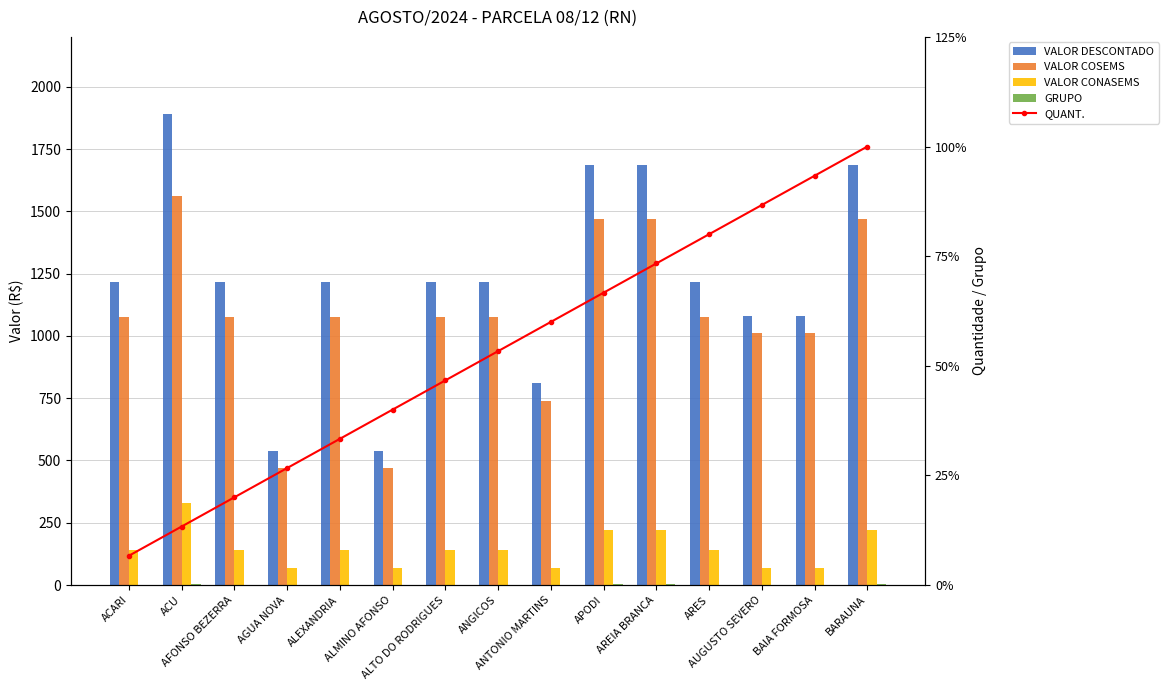

Does the chart contain any negative values?

No